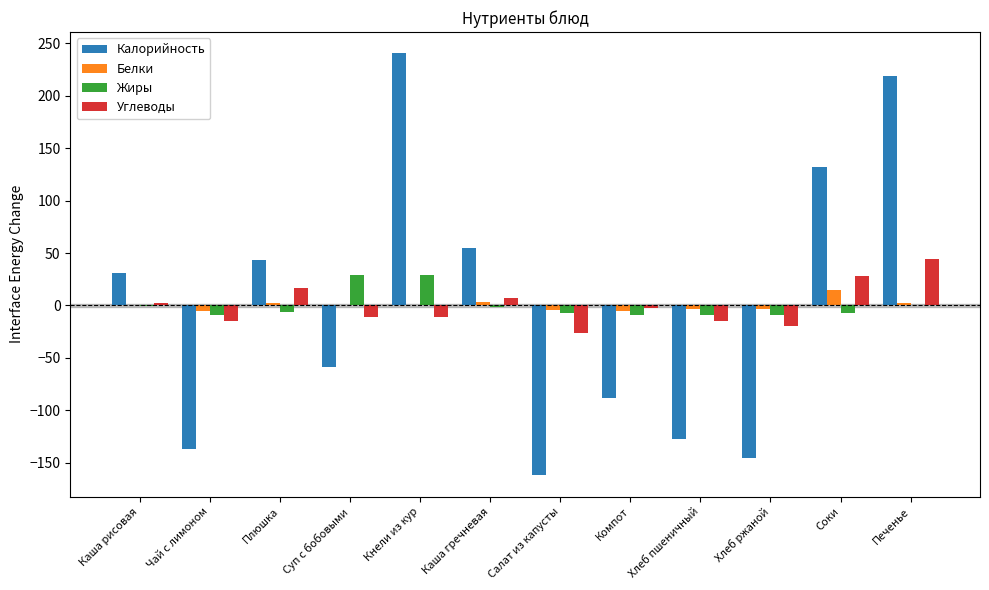

The value of Калорийность at Хлеб ржаной is -146.1. True or false?

True